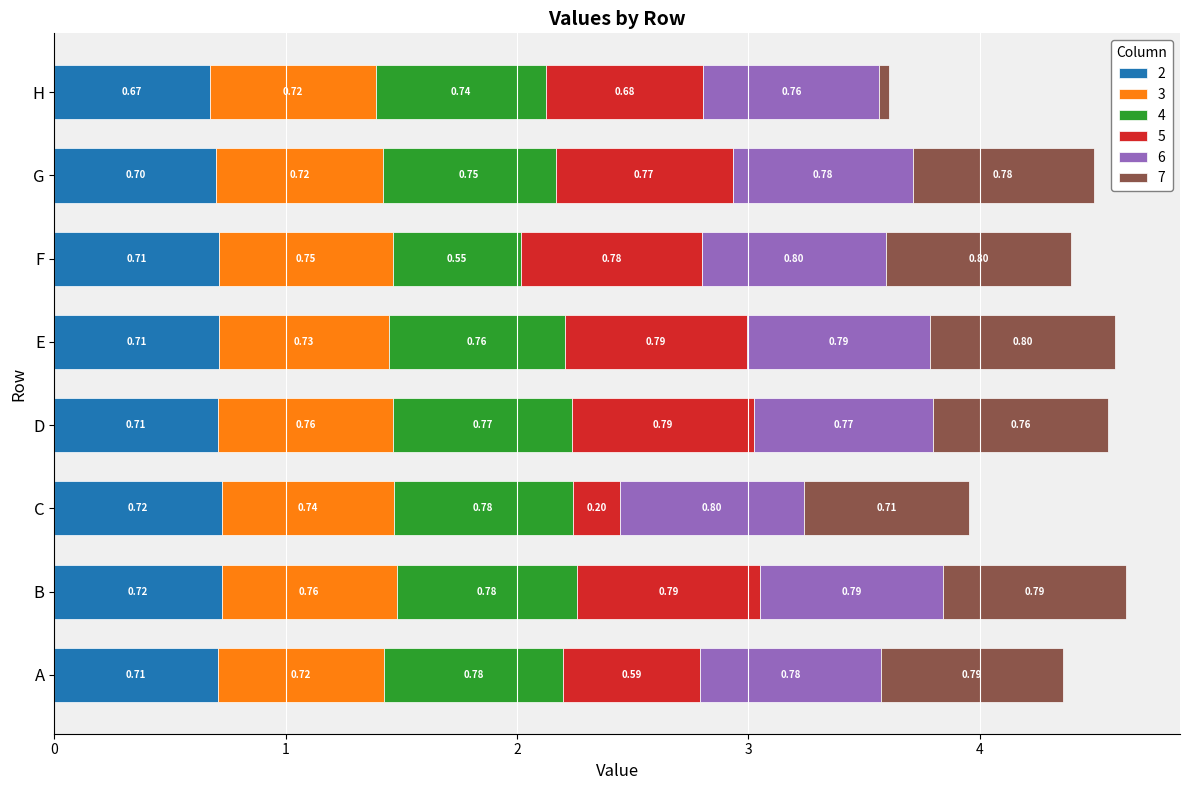

At which category is the sum across all series the highest?

B